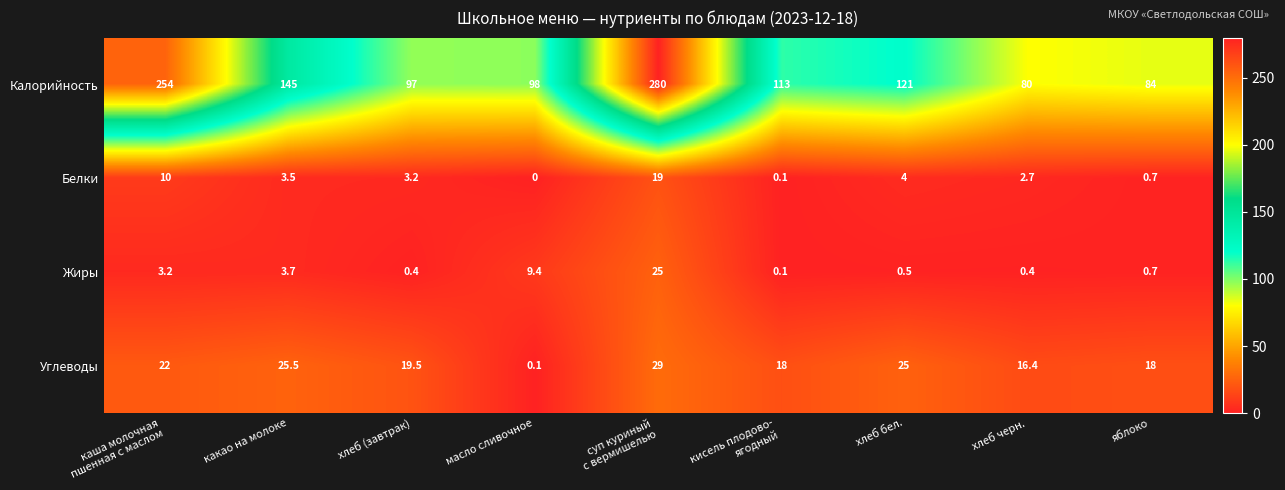

Which series has the largest range (max minus min)?

Калорийность